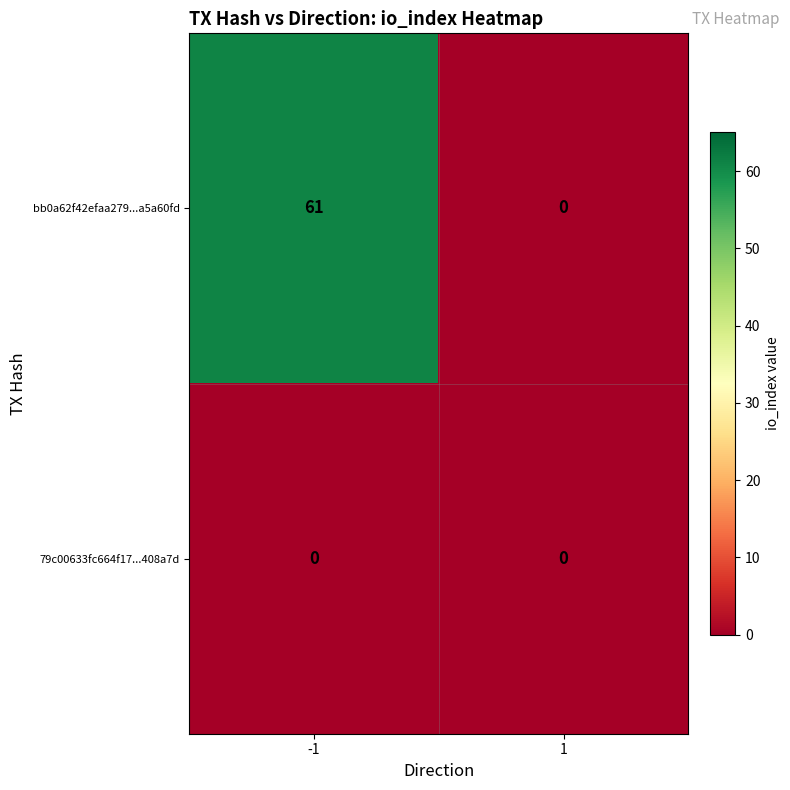

List the series in order of their overall mean, highest first.

bb0a62f42efaa279...a5a60fd, 79c00633fc664f17...408a7d